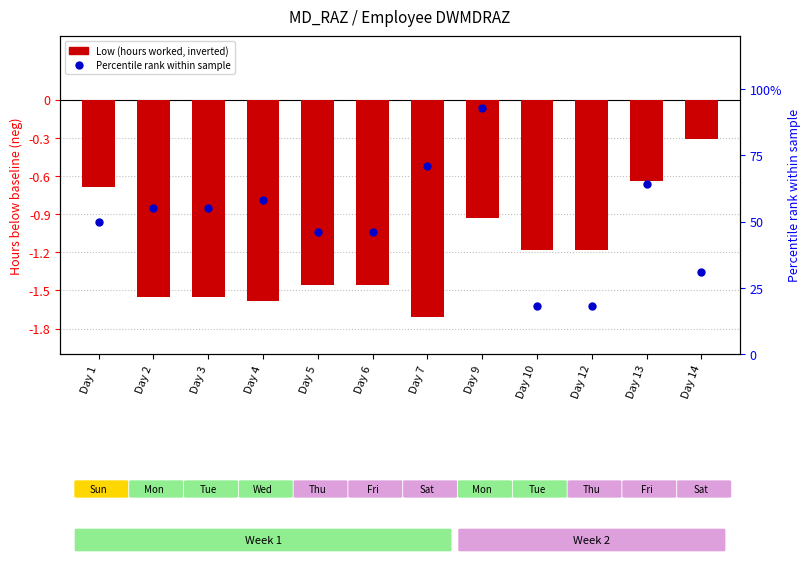

At which label is Percentile rank closest to 55?

Day 2